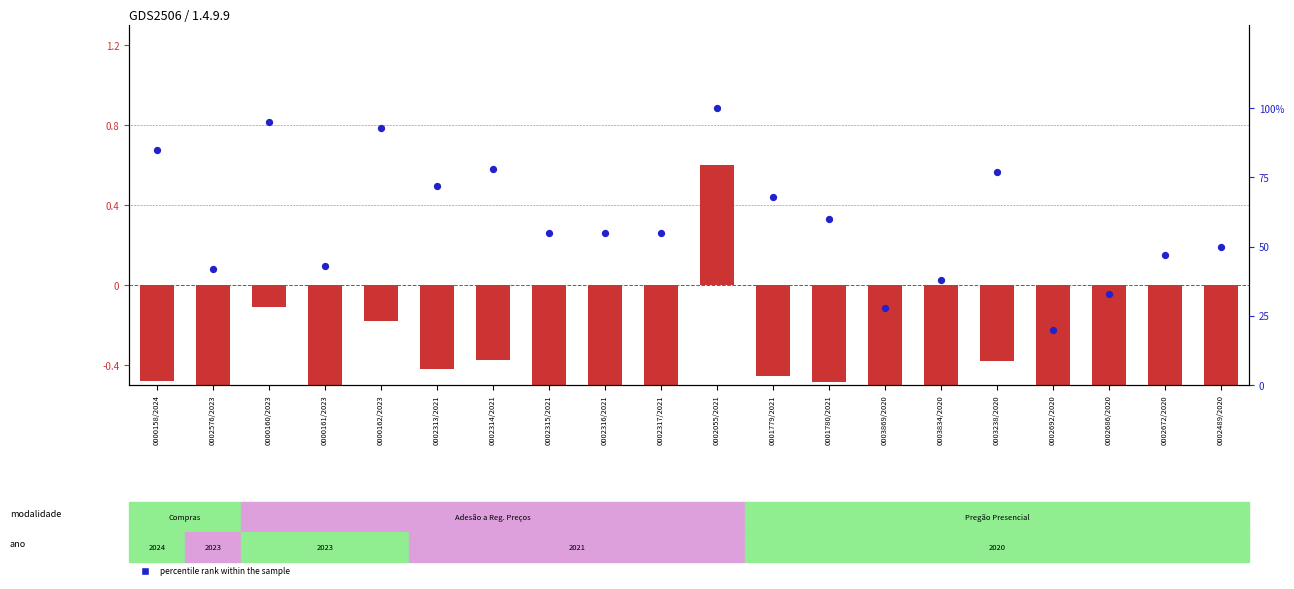

At which category is the sum across all series the highest?

0002055/2021